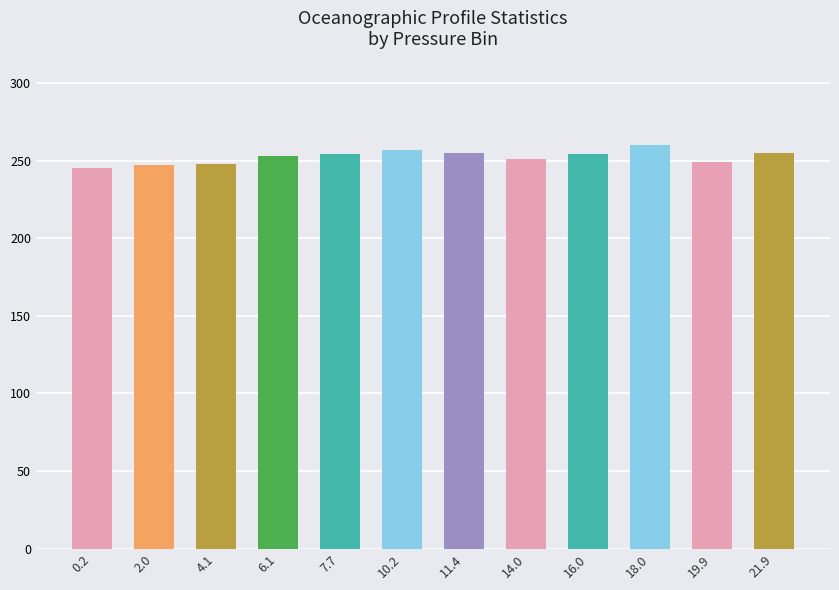

Count the number of categories in the chart.

12